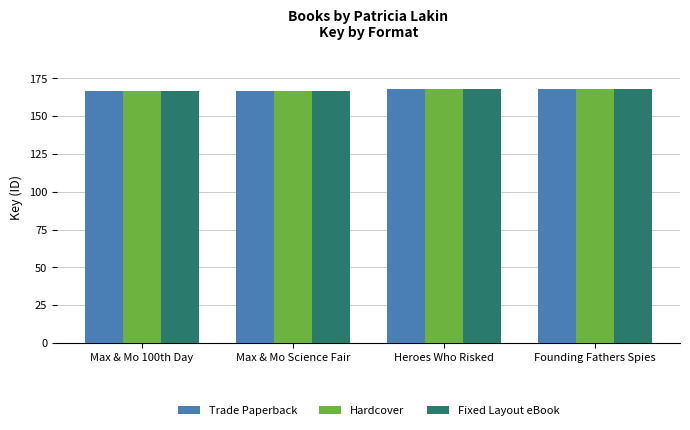

At which category is the sum across all series the highest?

Heroes Who Risked